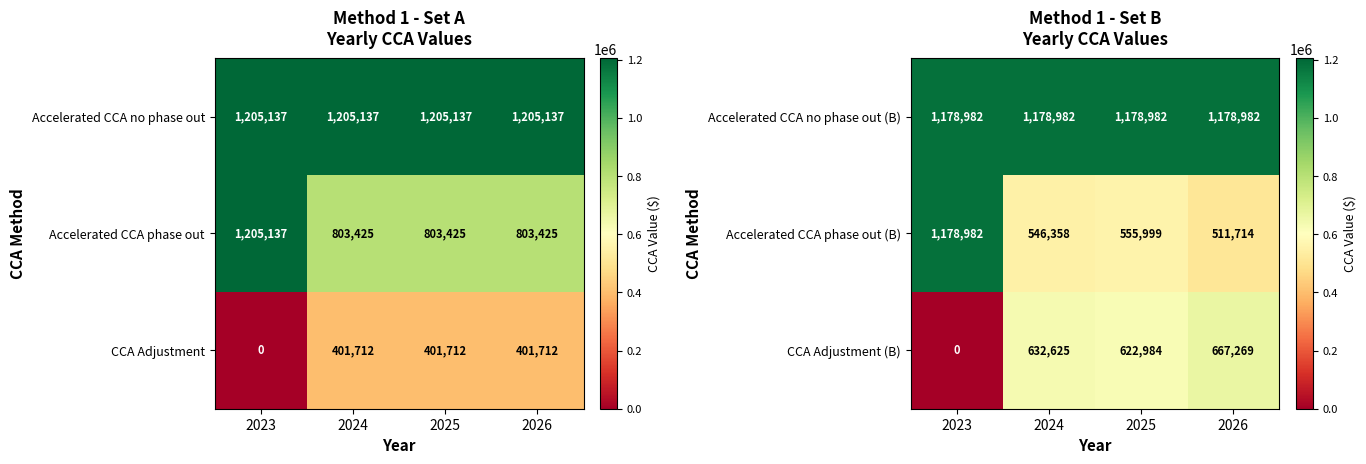

Which category has the lowest value in the Accelerated CCA phase out (B) series?

2026